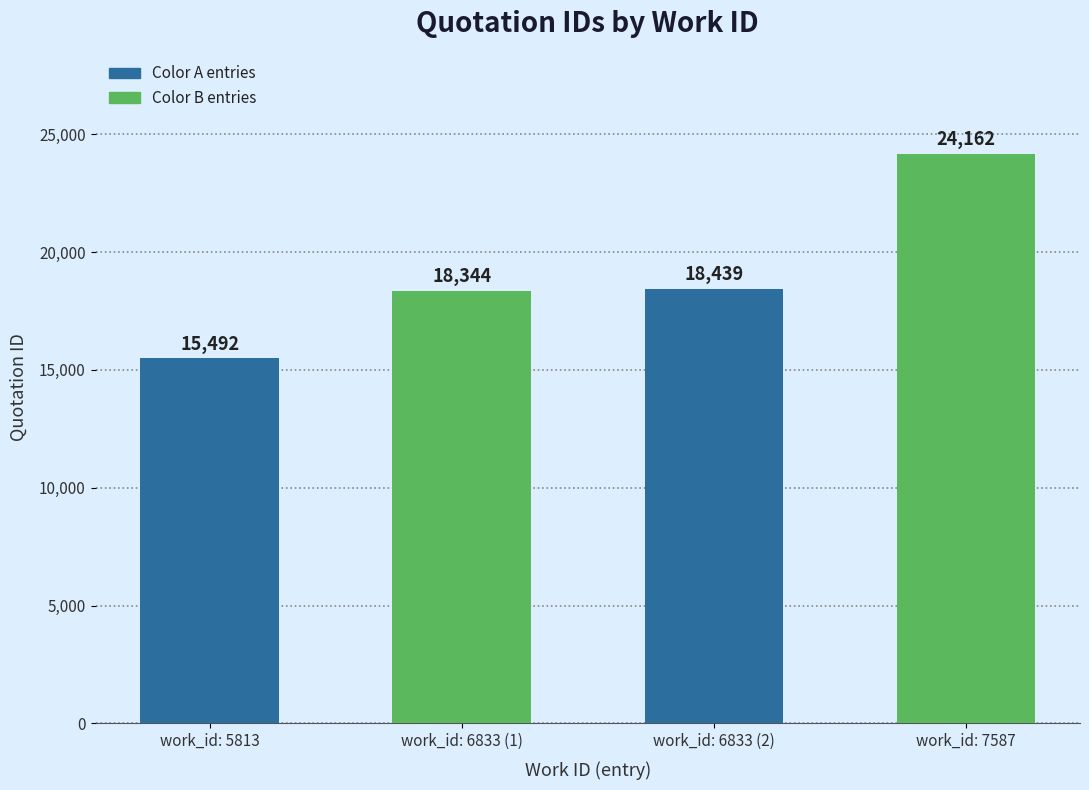

How many bars are there in total?

4